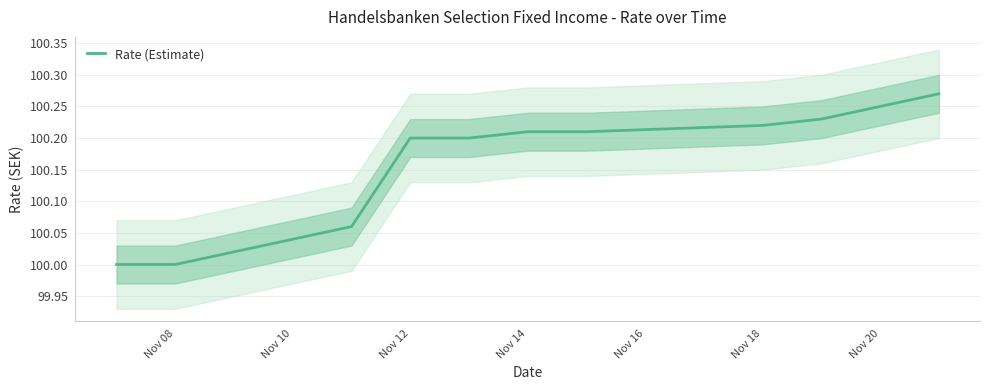

Reading left to right, what are all the values shown in this chart?

100.0	100.0	100.1	100.2	100.2	100.2	100.2	100.2	100.2	100.2	100.3